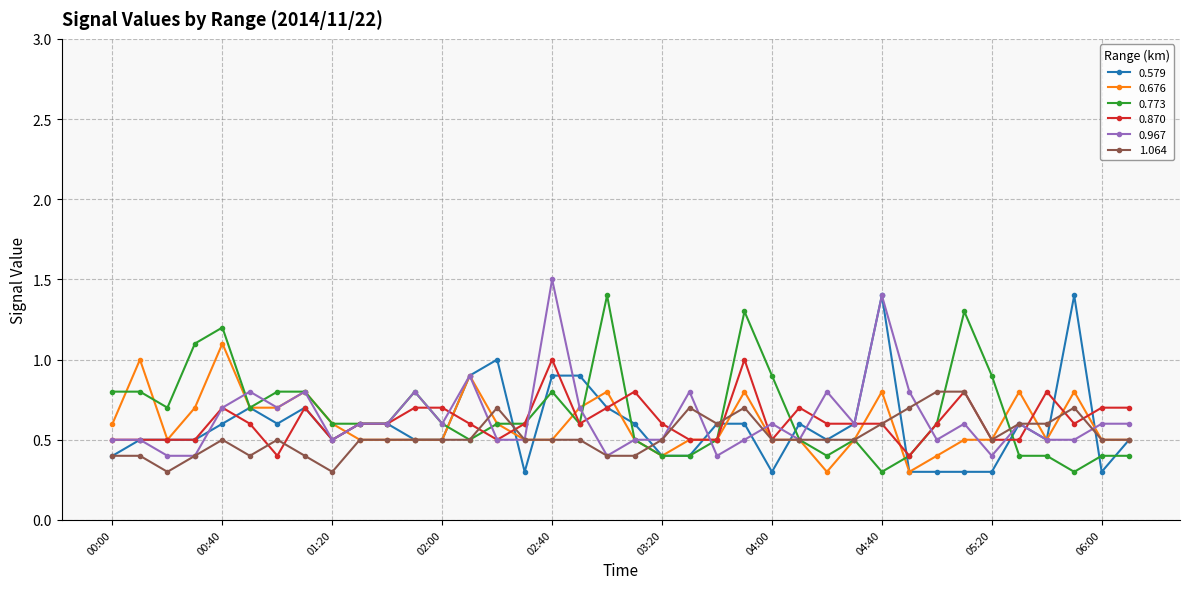

True or false: 0.579 has more than 1 interior local peaks.

True